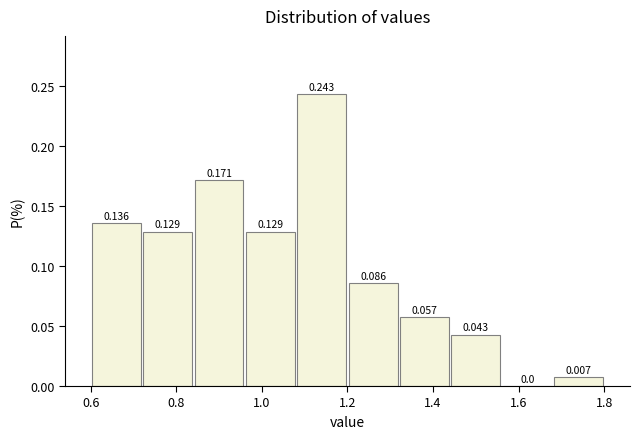

Reading left to right, list every bar in this chart as the range it spans on the x-axis followed by its height.

0.60 to 0.72: 0.136
0.72 to 0.84: 0.129
0.84 to 0.96: 0.171
0.96 to 1.08: 0.129
1.08 to 1.20: 0.243
1.20 to 1.32: 0.086
1.32 to 1.44: 0.057
1.44 to 1.56: 0.043
1.56 to 1.68: 0.000
1.68 to 1.80: 0.007